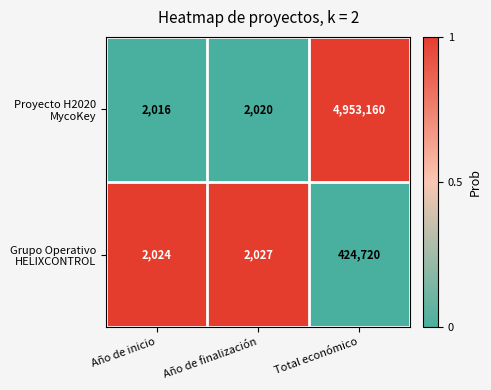

Which label corresponds to the smallest value in the chart?

Año de inicio